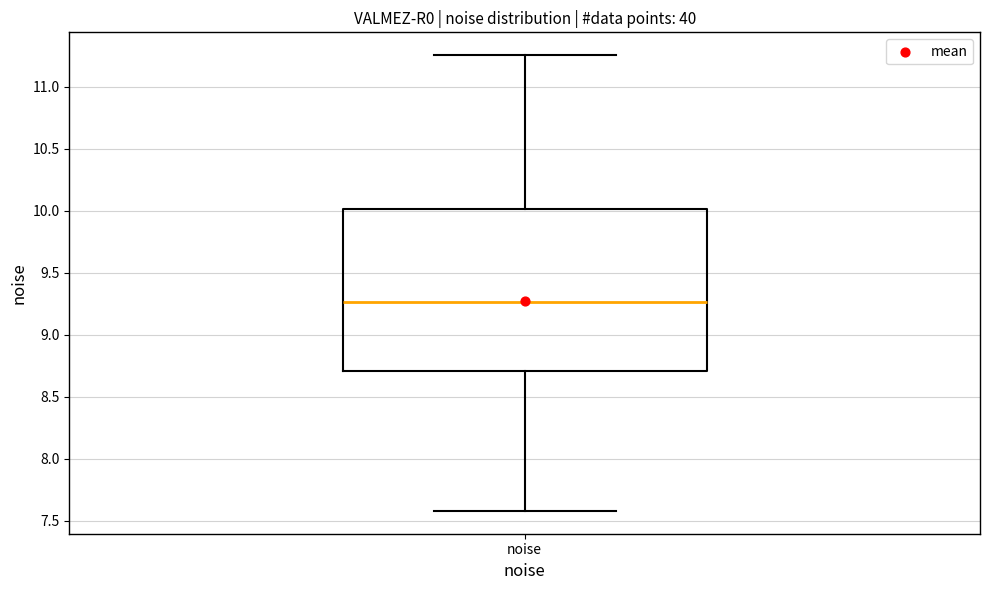

Read this box plot against the y-axis: the position of the median line, the range covered by the box, and the ends of both whiskers. The values are not printed on the chart, so give them approximately, as read against the axis.

median 9.25, box 8.70 to 10.00, whiskers 7.60 to 11.25